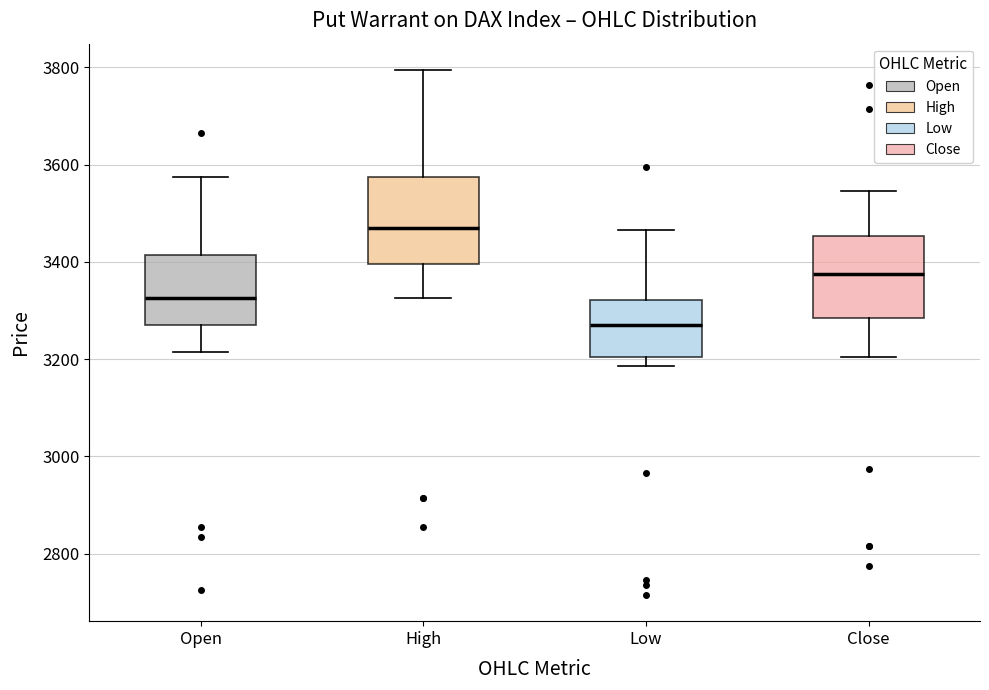

Which box's median line is the lowest?

Low